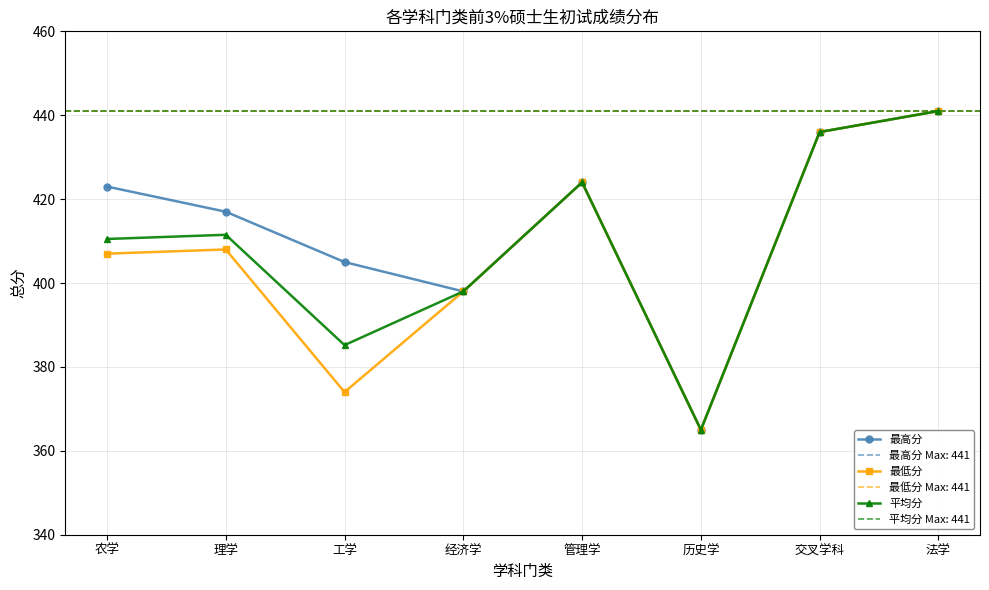

True or false: 最低分 has more than 1 interior local peaks.

True